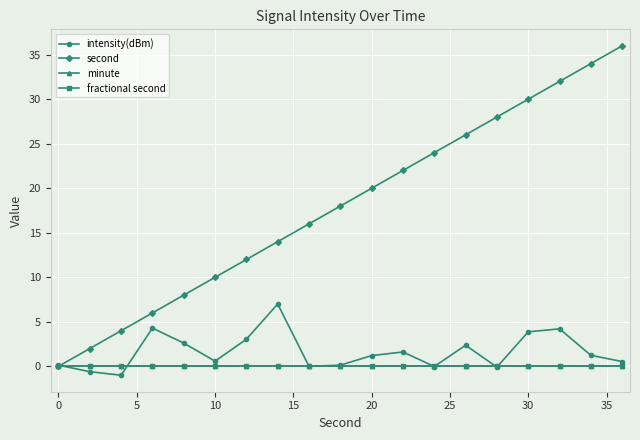

True or false: minute and second intersect in this chart.

False